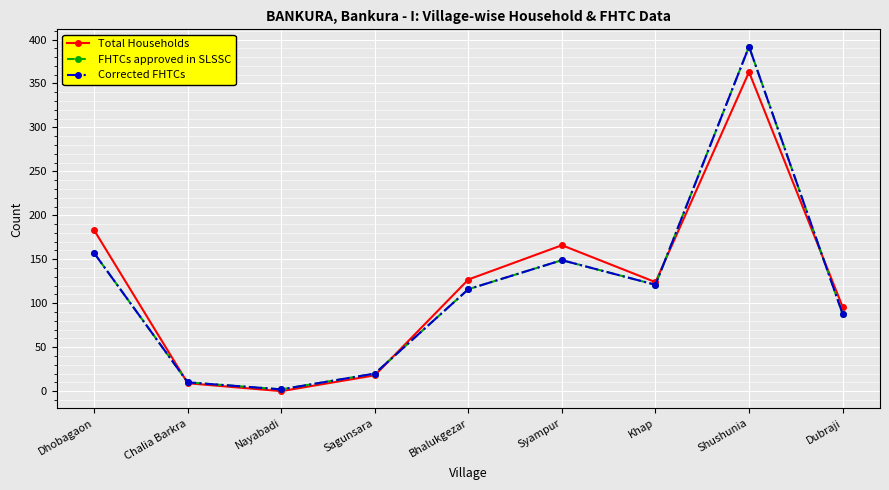

How many interior local valleys does the Total Households series have?

2